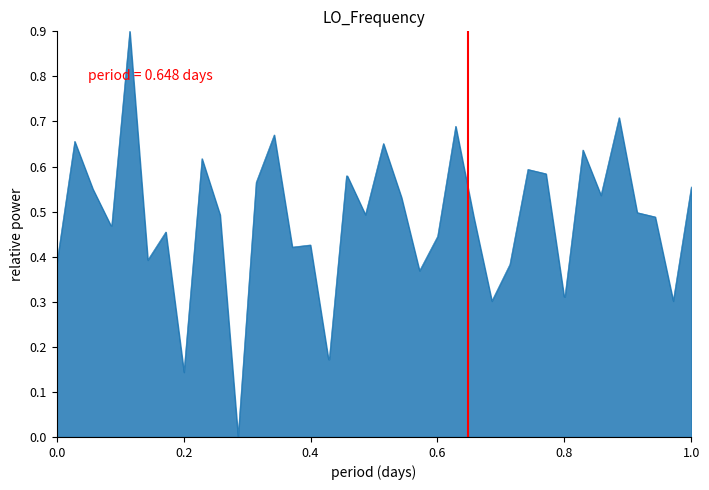

What is the difference between the maximum and minimum values?

0.9